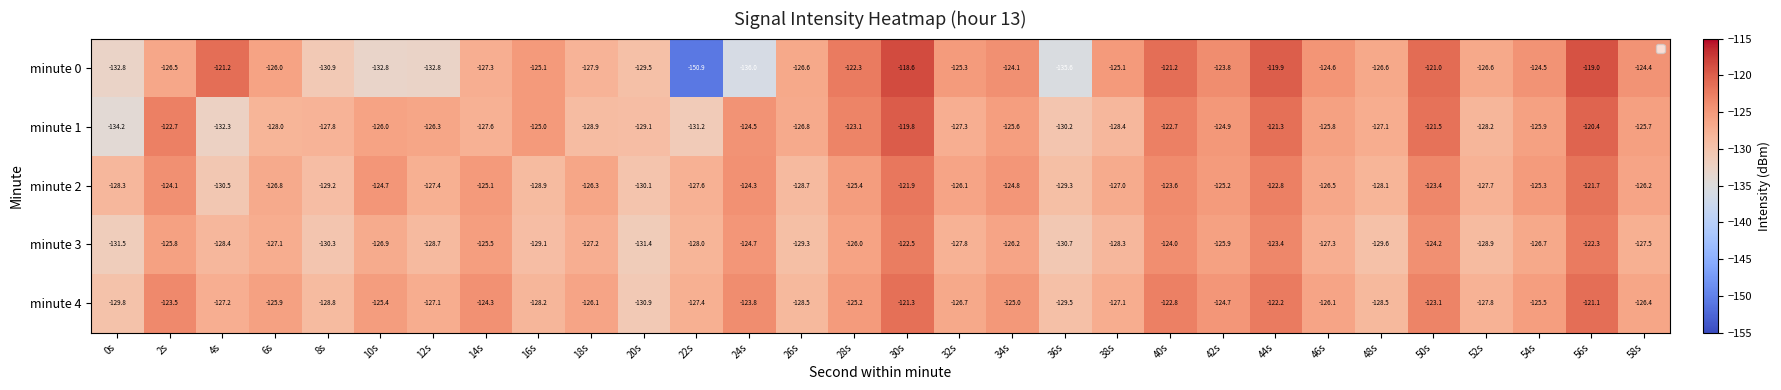

Is it true that minute 4 equals -171.4 at 34s?

False